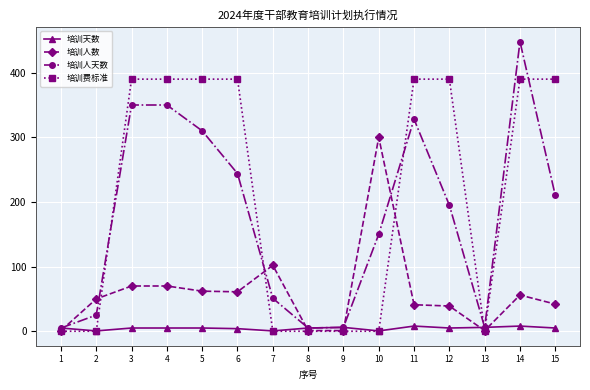

What are all the series names shown in the legend?

培训天数, 培训人数, 培训人天数, 培训费标准